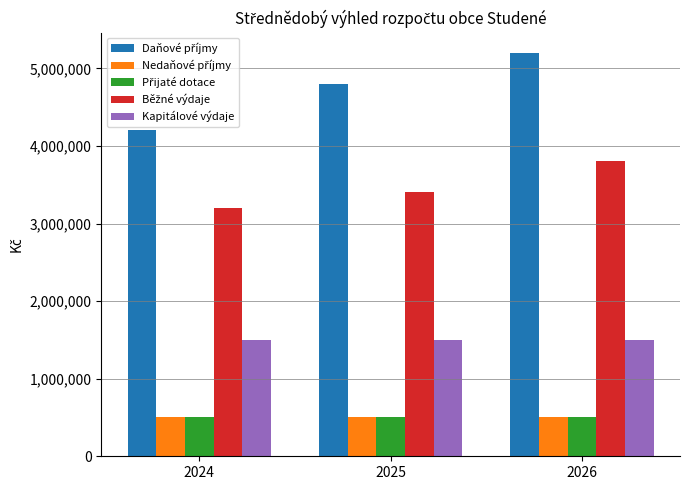

What is the spread (max minus min) of values at 2024?

3700000